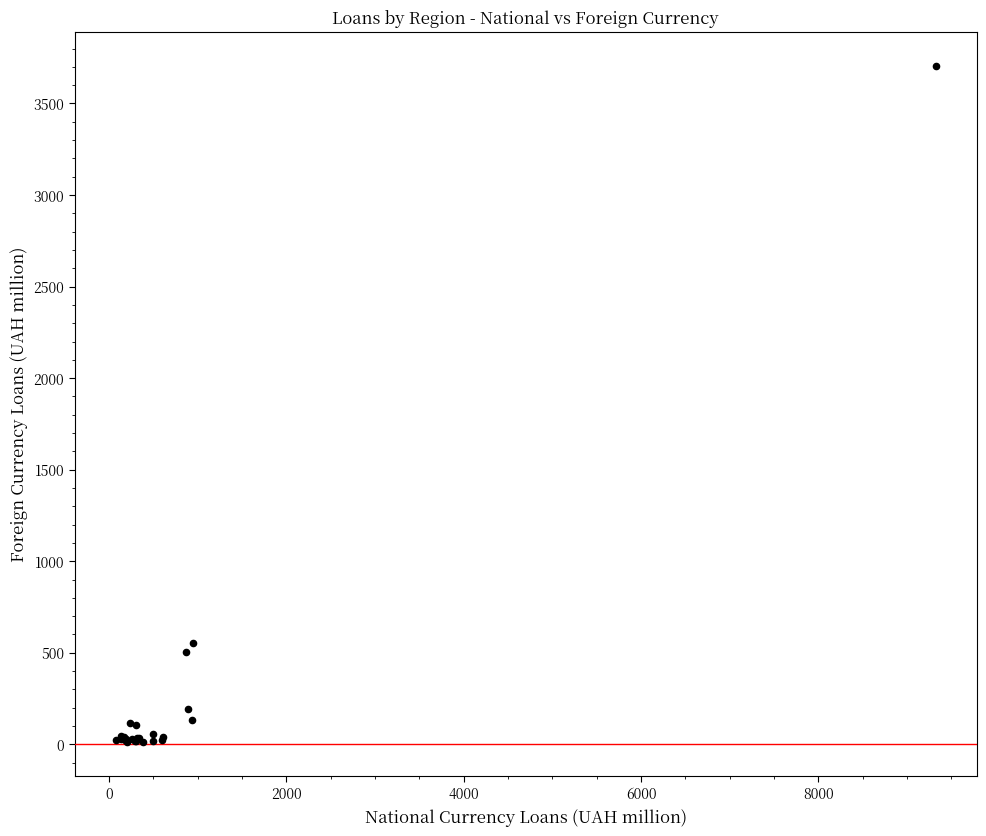

What Y value in the scatter plot is closest to 1858?

552.9